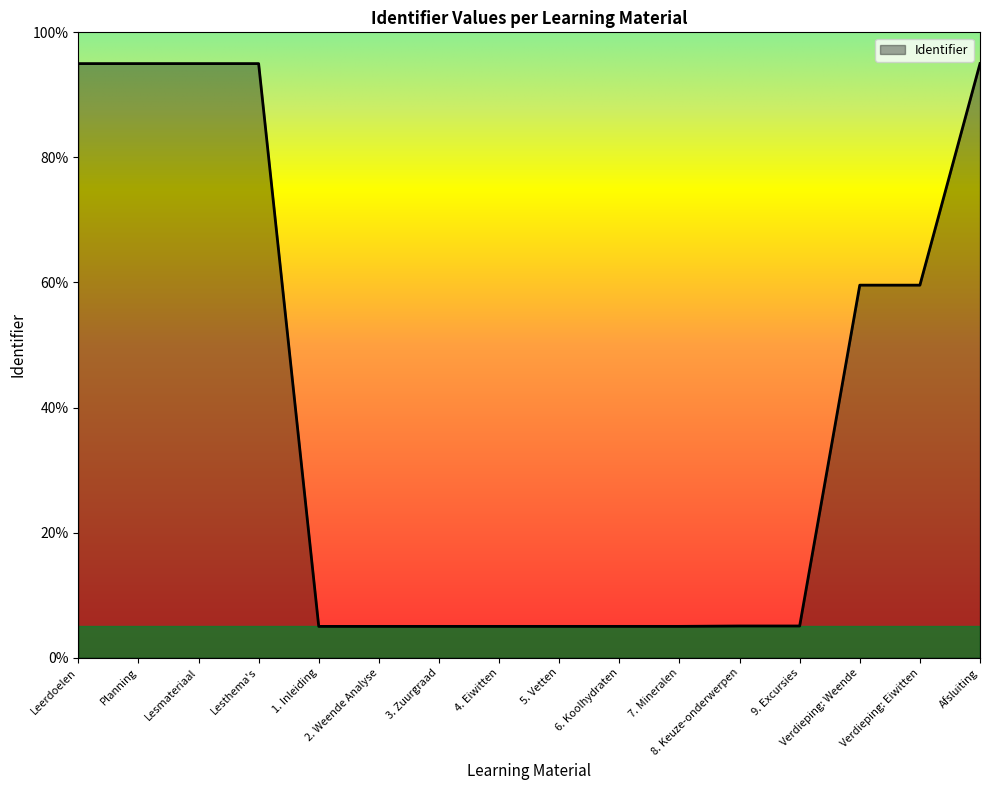

Does the chart have visible grid lines?

No